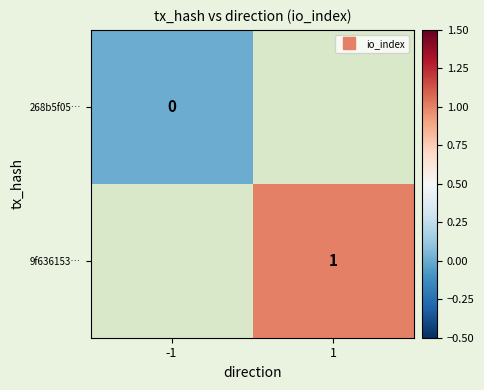

The value of 9f636153… at 1 is 1. True or false?

True